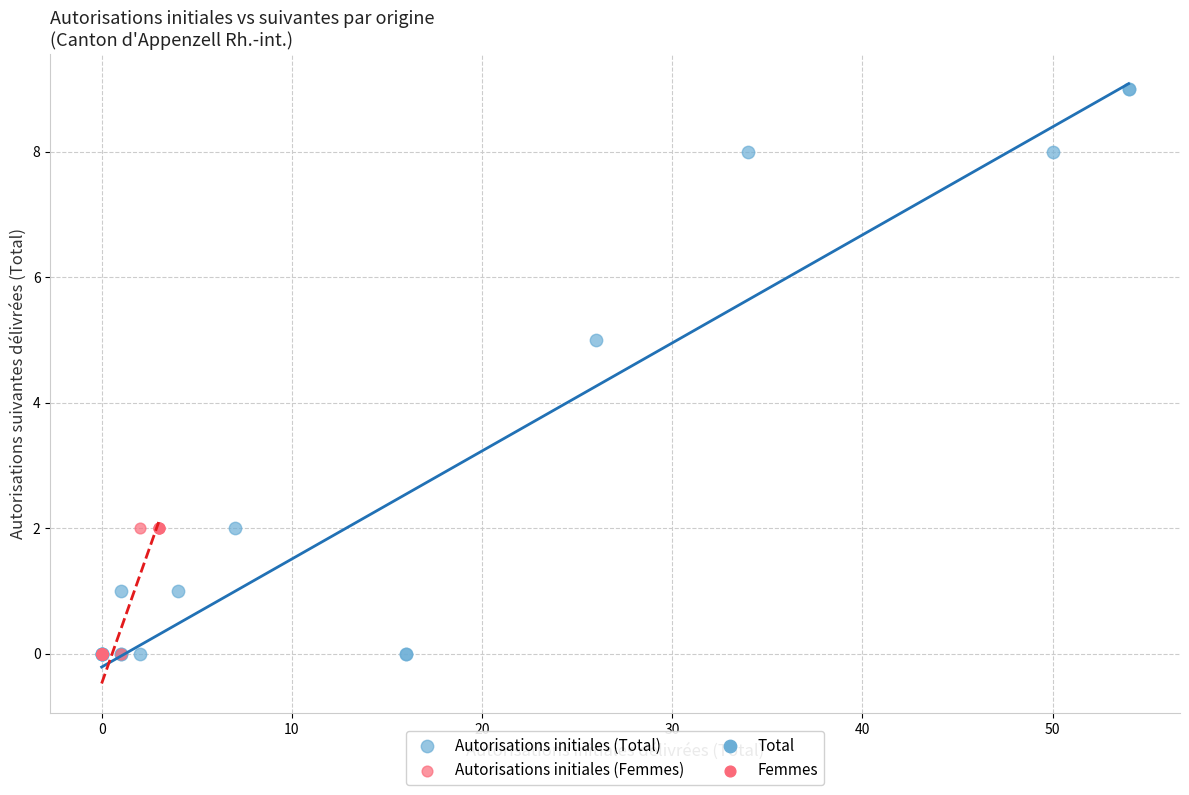

Which series has the largest Y range (max minus min)?

Autorisations initiales (Total)